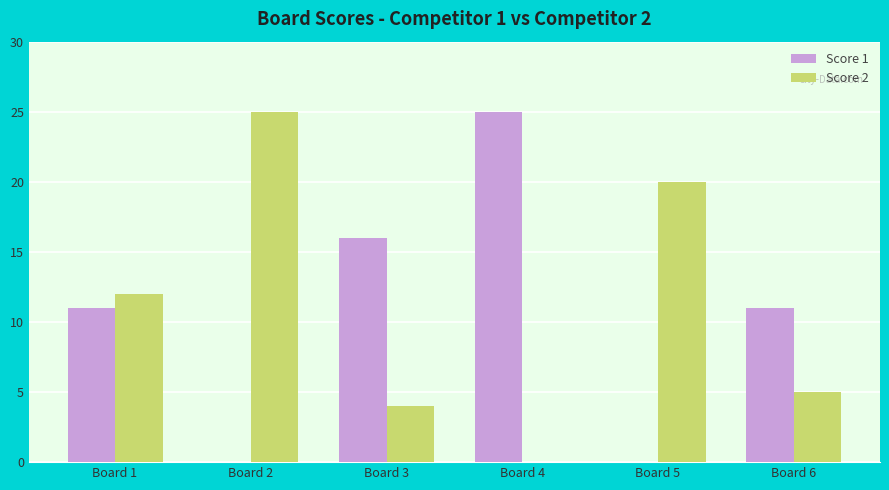

What is the total value across all series at Board 4?

25